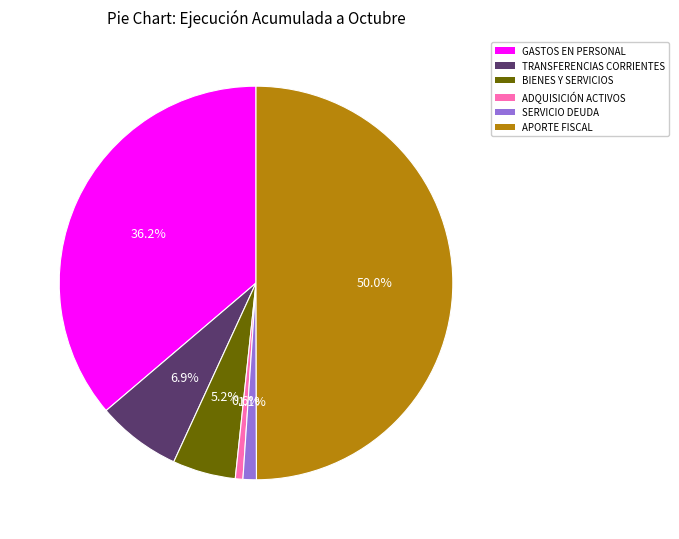

Is the sum of BIENES Y SERVICIOS and SERVICIO DEUDA greater than half?

No